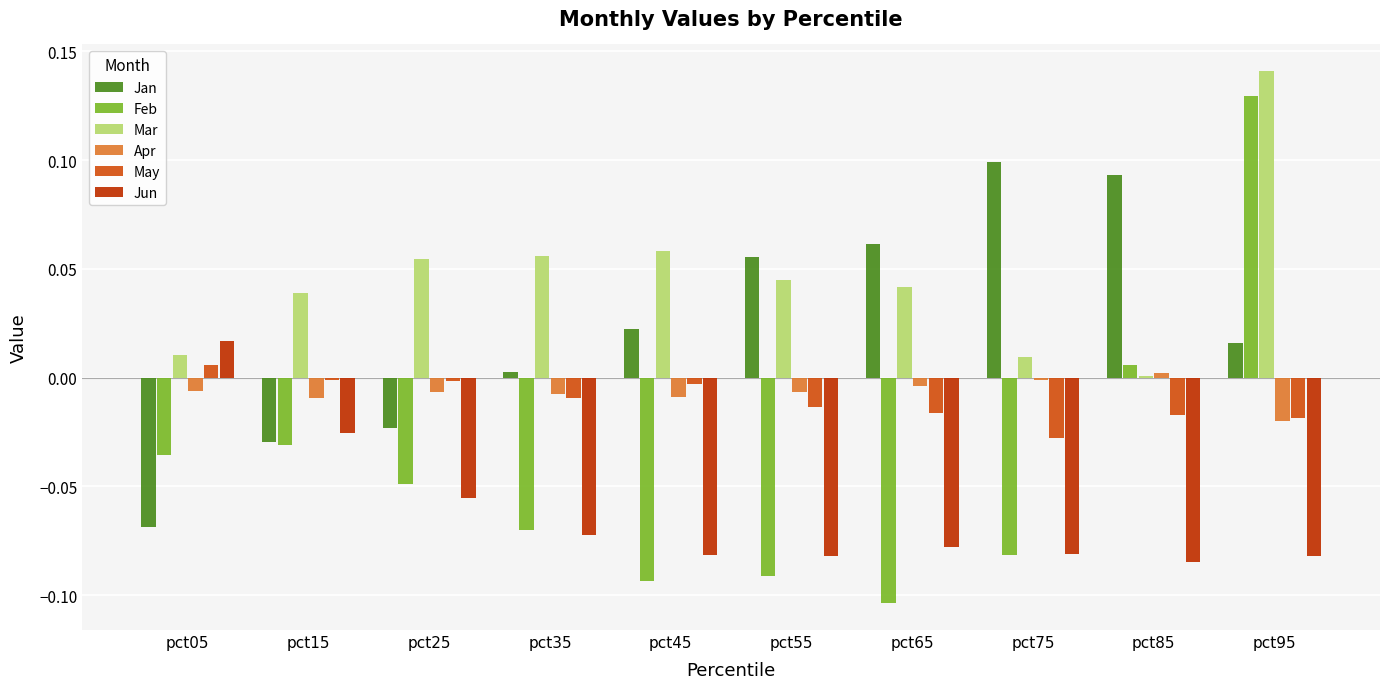

The Mar series shows 0.1 at pct15. True or false?

False